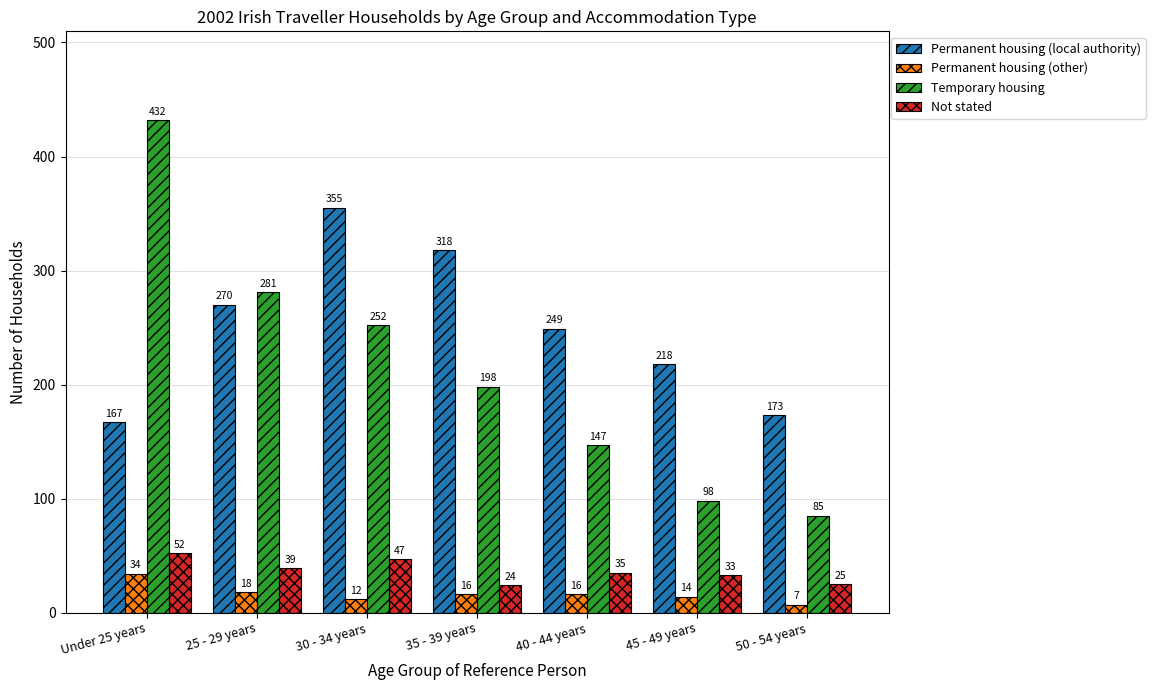

Does the chart contain stacked bars?

No